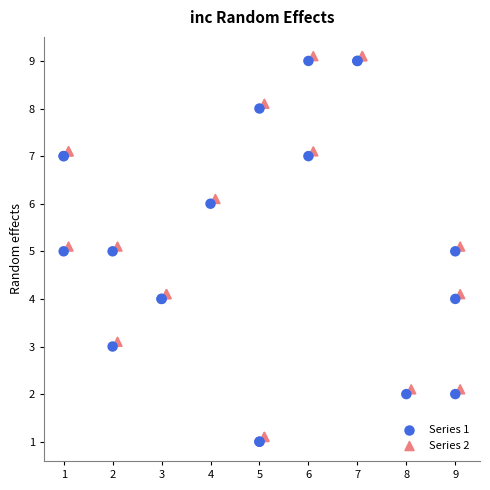

Which series reaches the maximum Y coordinate?

Series 2